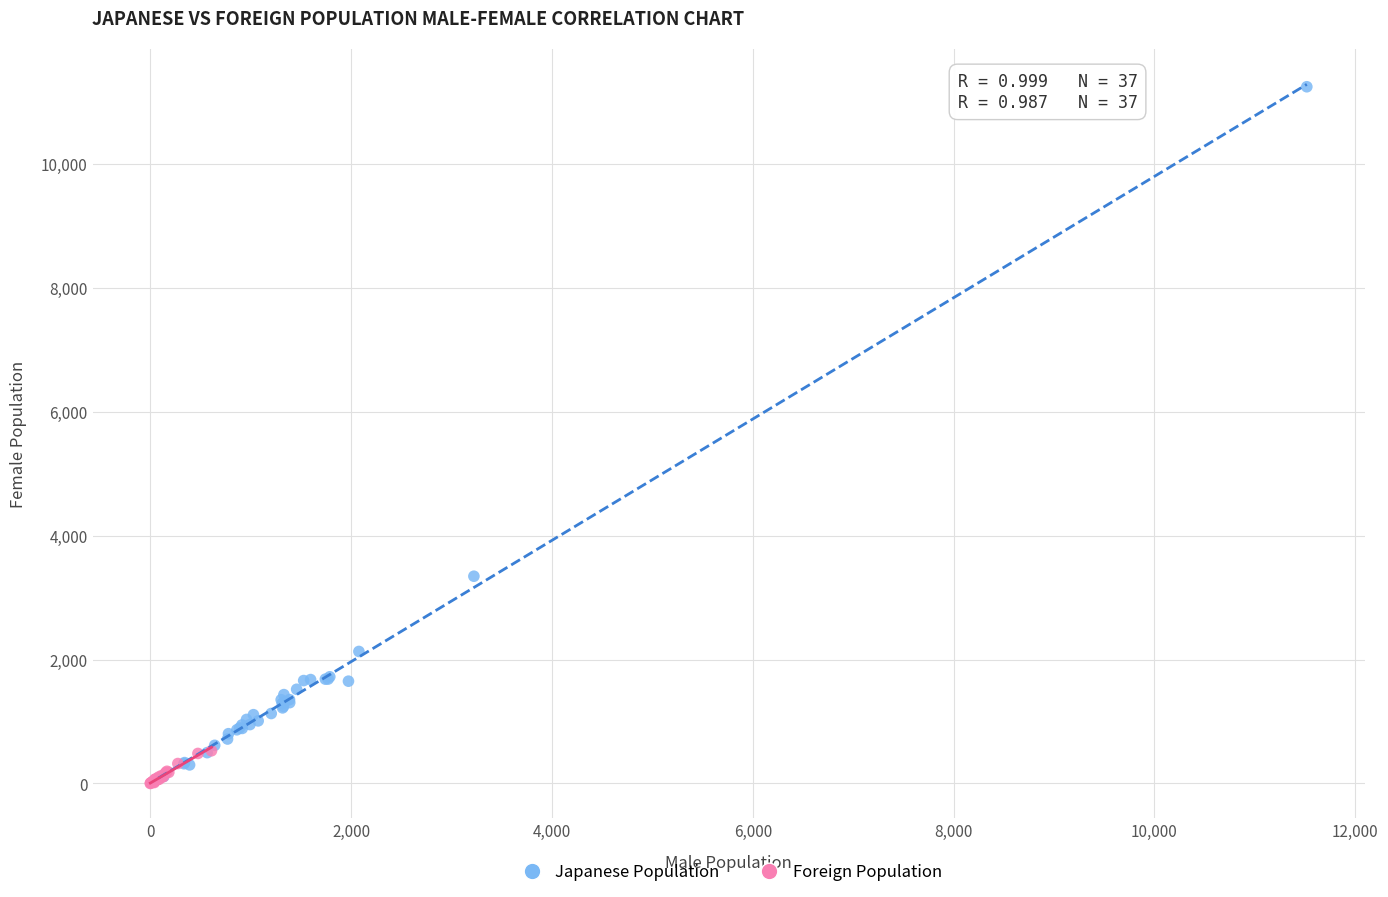

Which series has the largest Y range (max minus min)?

Japanese Population